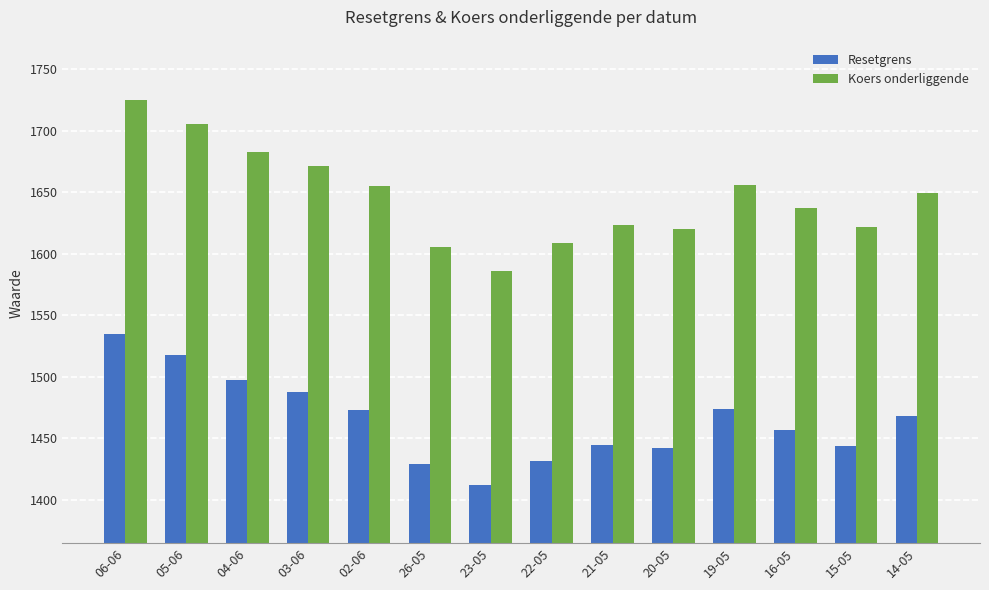

At 22-05, list the series in order from smallest to largest.

Resetgrens, Koers onderliggende